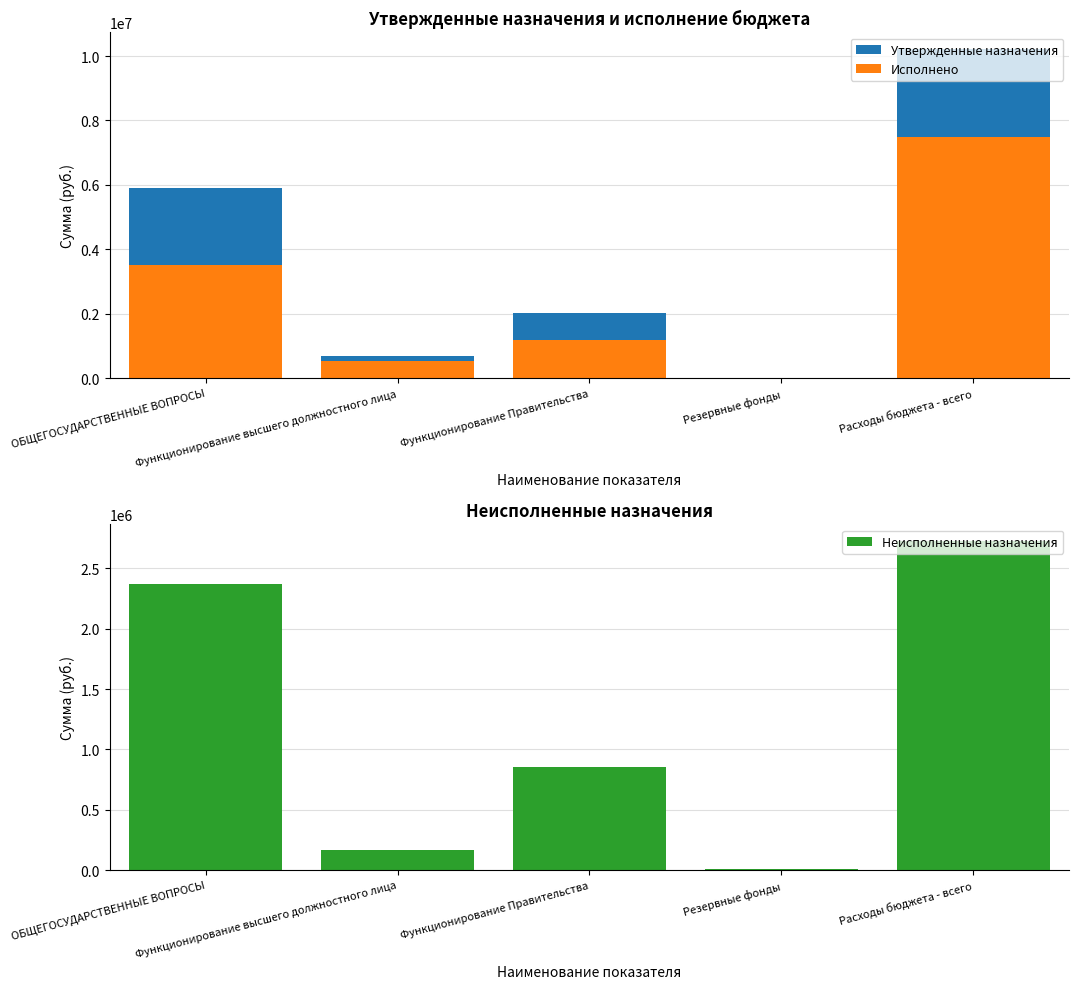

Which has a higher value, Резервные фонды or Функционирование высшего должностного лица?

Функционирование высшего должностного лица